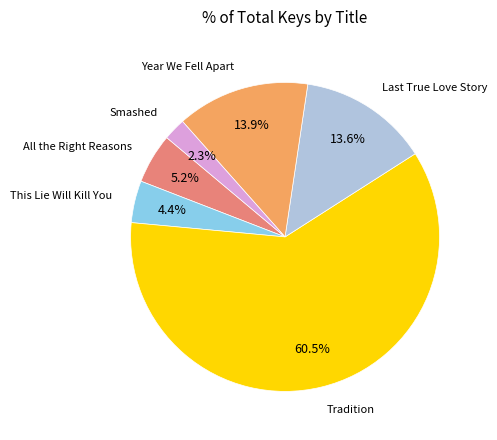

What is the smallest slice in the pie chart?

Smashed